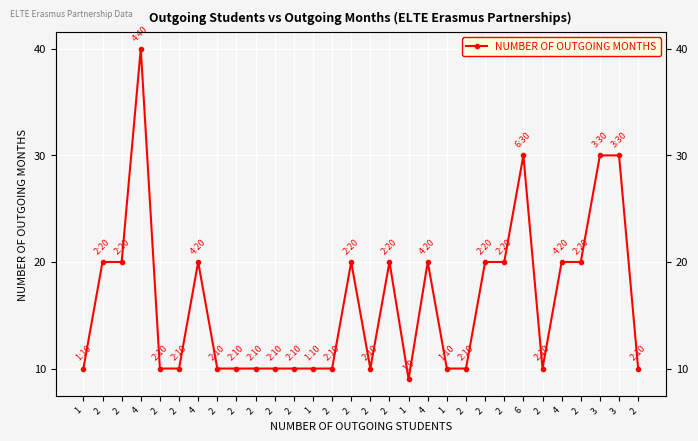

At which category does the chart reach its minimum across all series?

1